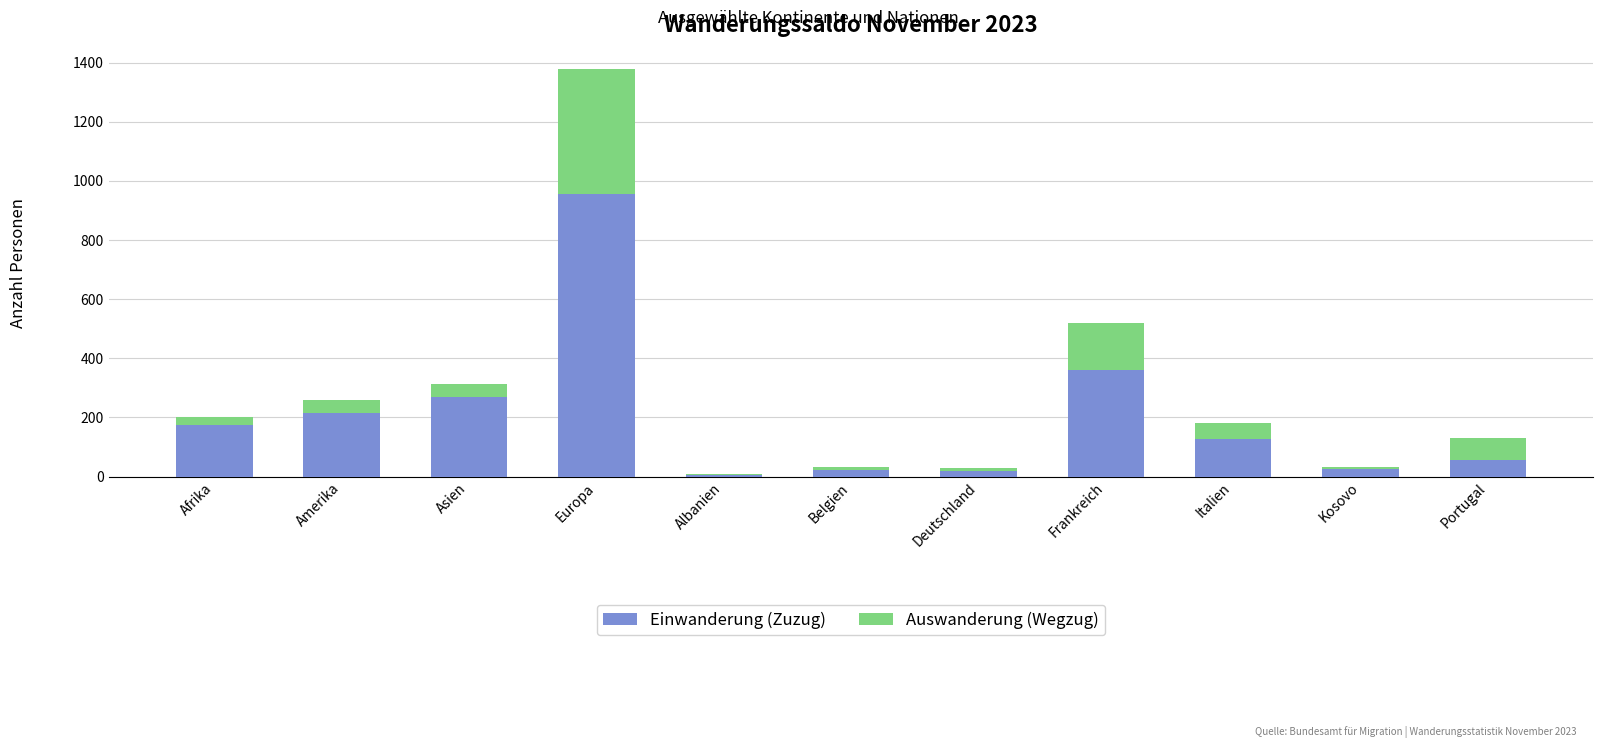

At which label does Einwanderung (Zuzug) reach its peak?

Europa